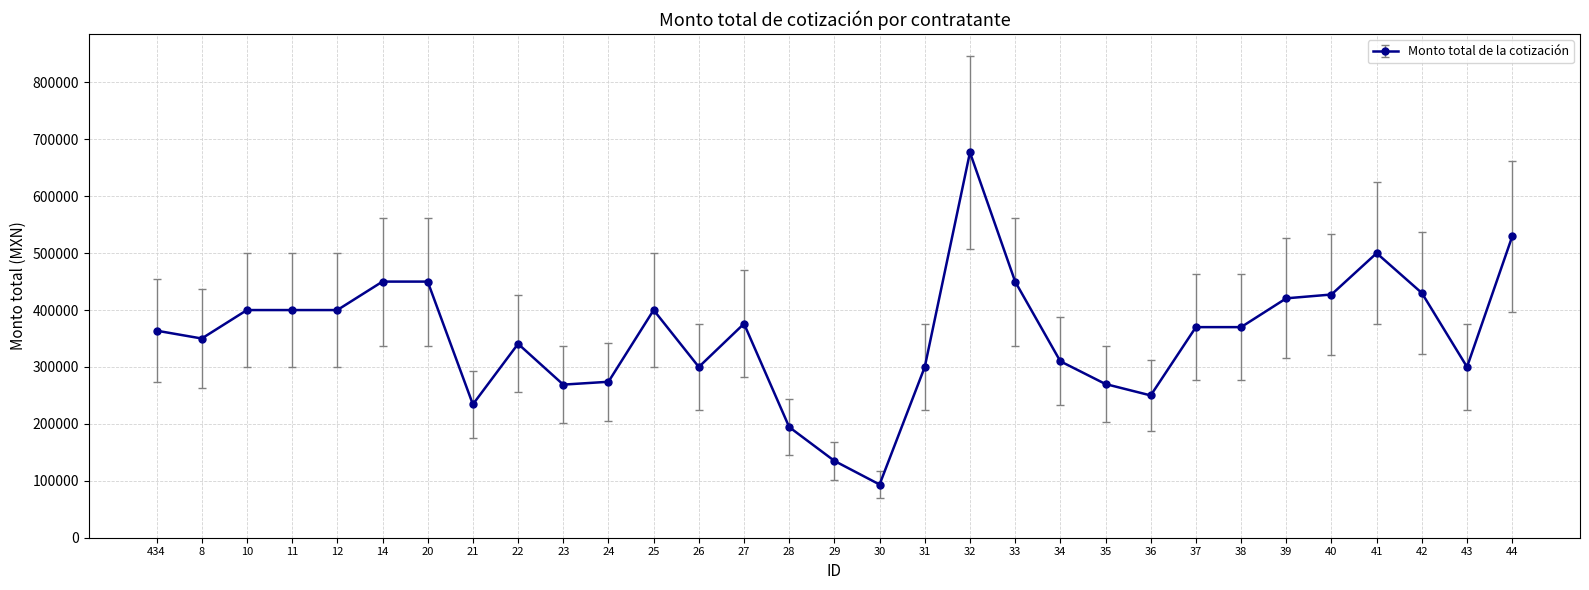

Which label corresponds to the largest value in the chart?

32